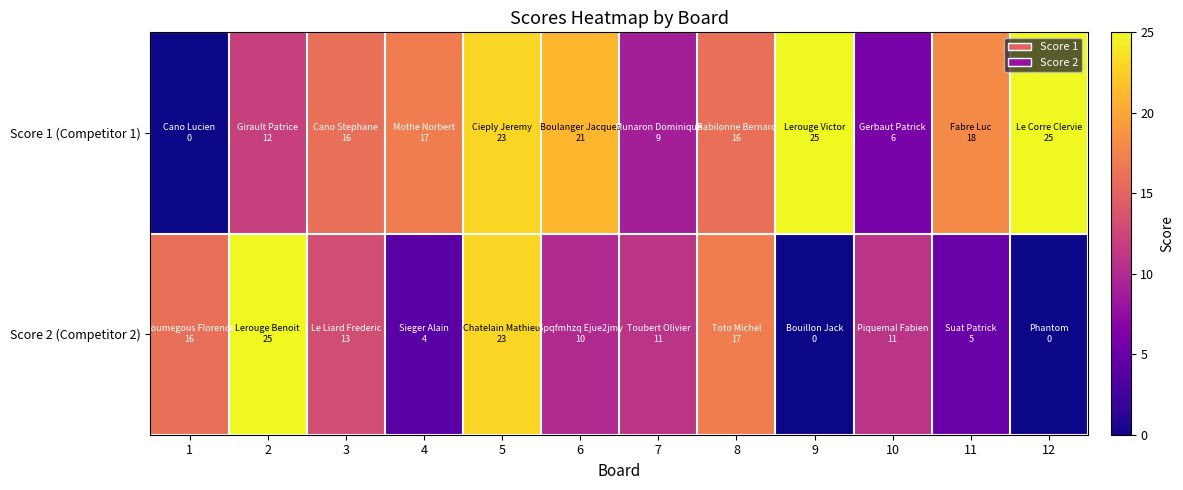

Between 1 and 5, which series saw the biggest shift?

Score 1 (Competitor 1)